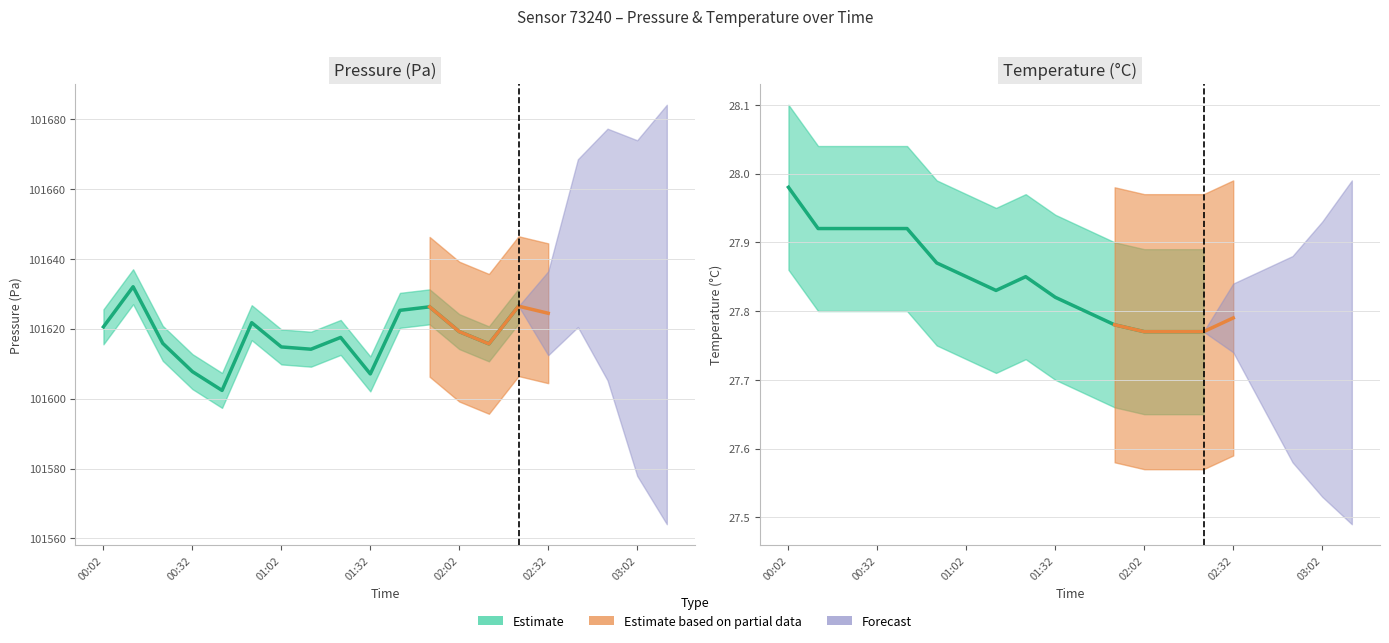

Is it true that temperature_lower equals 15.9 at 00:32?

False